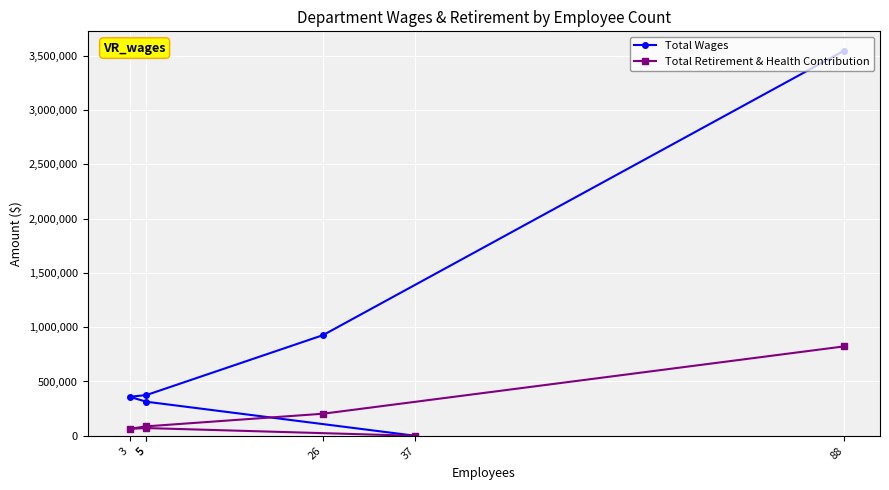

What is the difference between the second highest and second lowest values in the Total Wages series?

612710